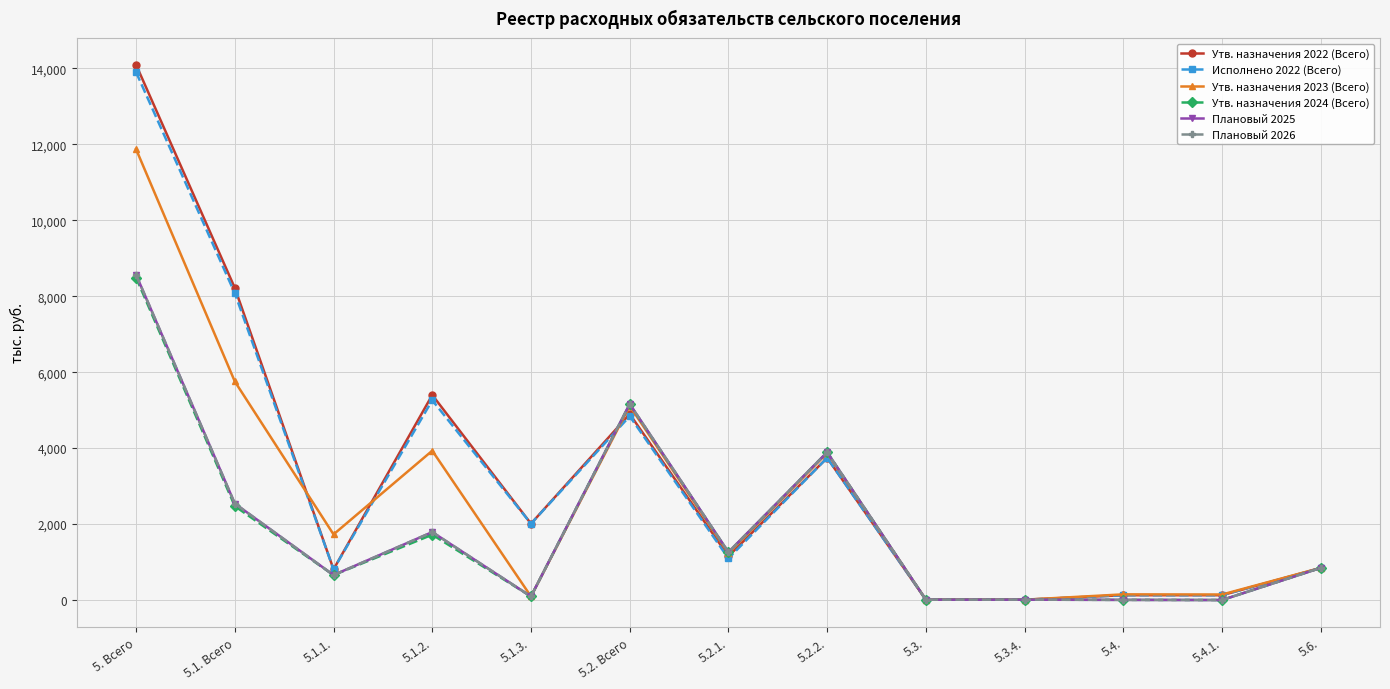

Which series has the widest spread of values?

Утв. назначения 2022 (Всего)